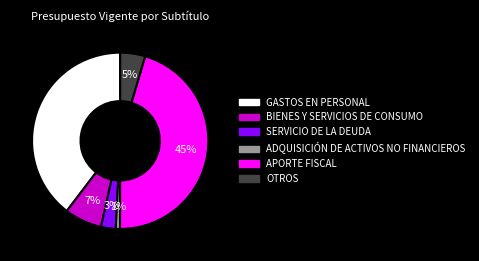

True or false: APORTE FISCAL accounts for 39% of the total.

False